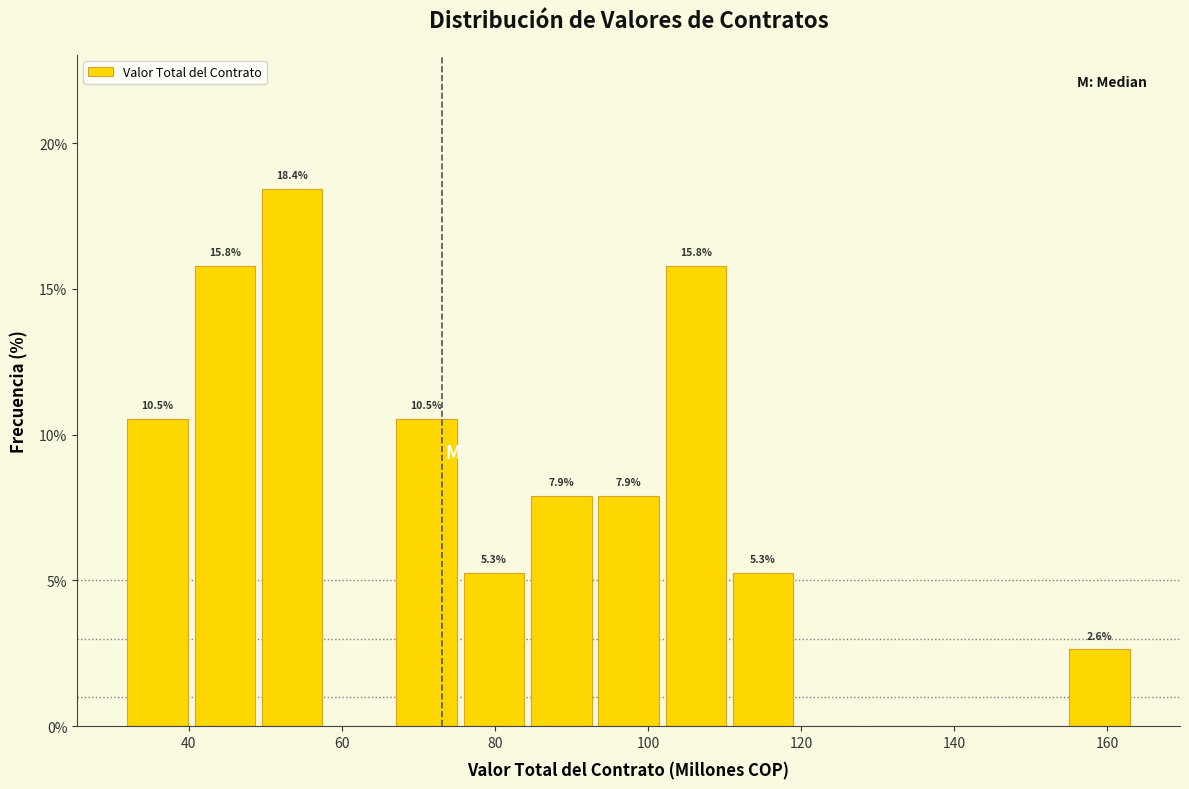

Which range on the x-axis has the tallest bar?

50 to 58